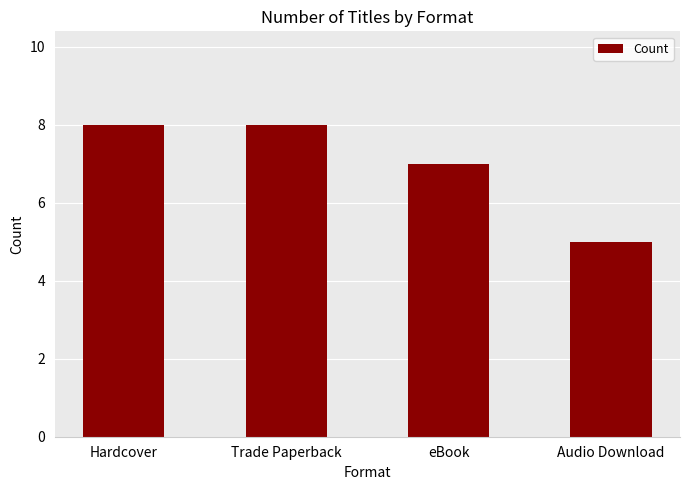

What is the approximate value at eBook?

7